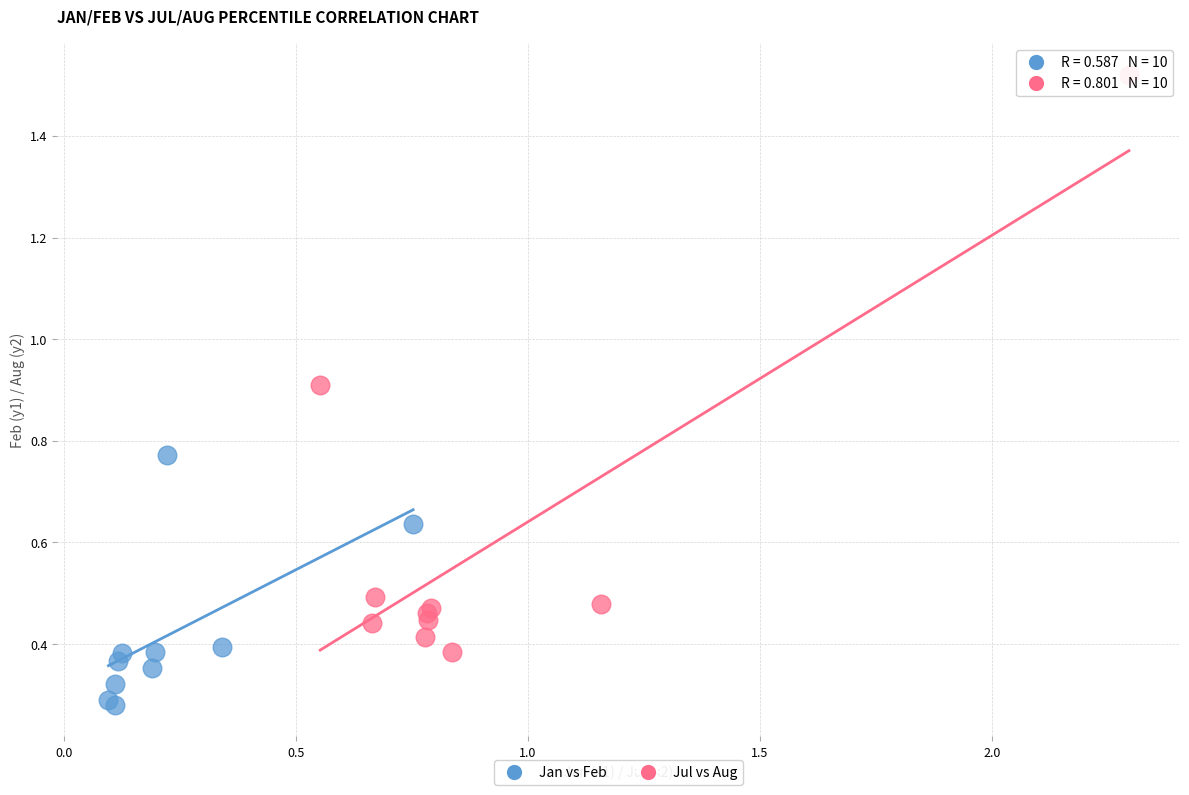

What are all the series names shown in the legend?

Jan vs Feb, Jul vs Aug